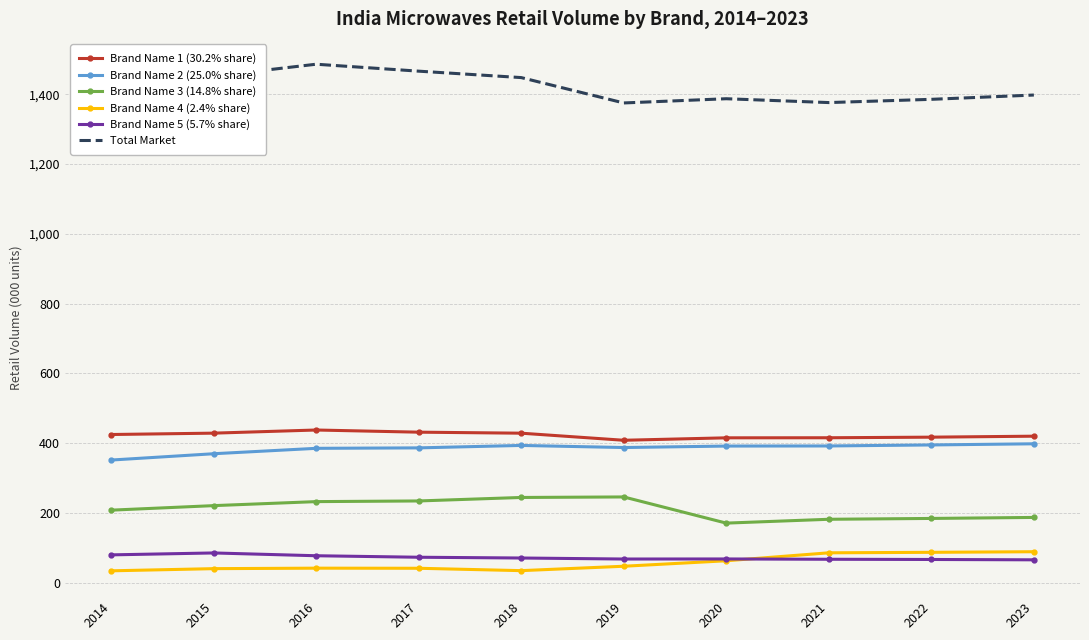

True or false: Brand Name 1 (30.2% share) has a value of 429.0 at 2015.

True